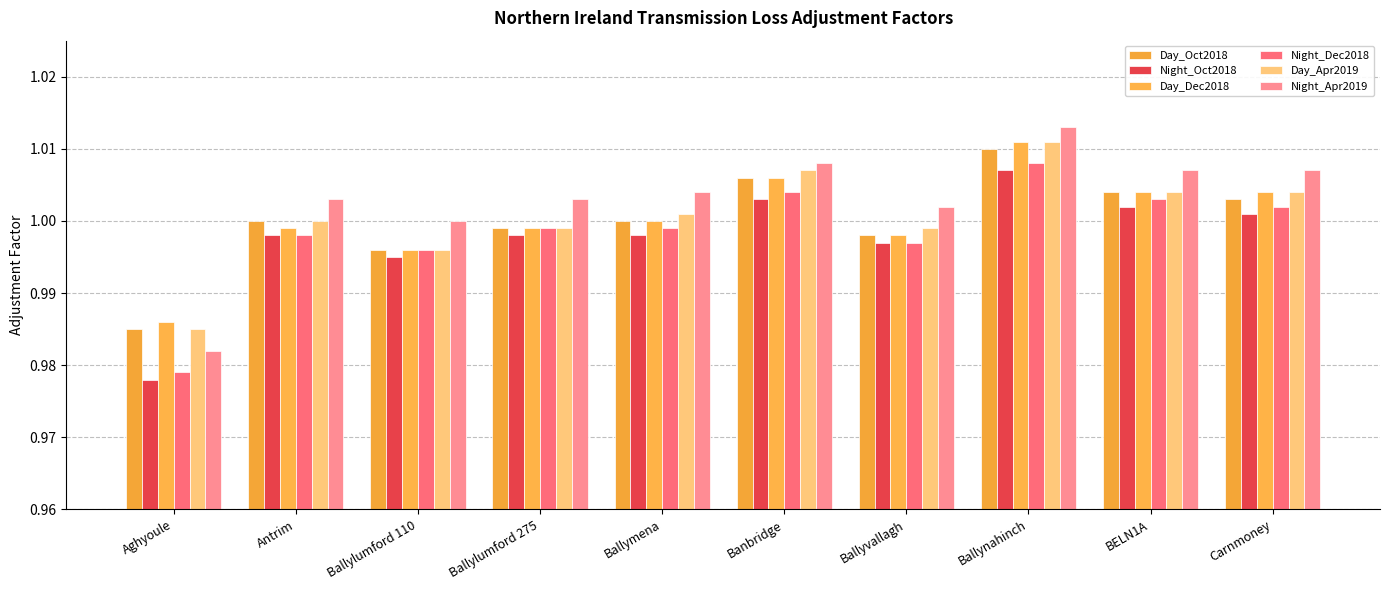

Reading right to left, list all the values displayed in this chart.

Day_Oct2018: 1.0	1.0	1.0	1.0	1.0	1.0	1.0	1.0	1.0	1.0
Night_Oct2018: 1.0	1.0	1.0	1.0	1.0	1.0	1.0	1.0	1.0	1.0
Day_Dec2018: 1.0	1.0	1.0	1.0	1.0	1.0	1.0	1.0	1.0	1.0
Night_Dec2018: 1.0	1.0	1.0	1.0	1.0	1.0	1.0	1.0	1.0	1.0
Day_Apr2019: 1.0	1.0	1.0	1.0	1.0	1.0	1.0	1.0	1.0	1.0
Night_Apr2019: 1.0	1.0	1.0	1.0	1.0	1.0	1.0	1.0	1.0	1.0